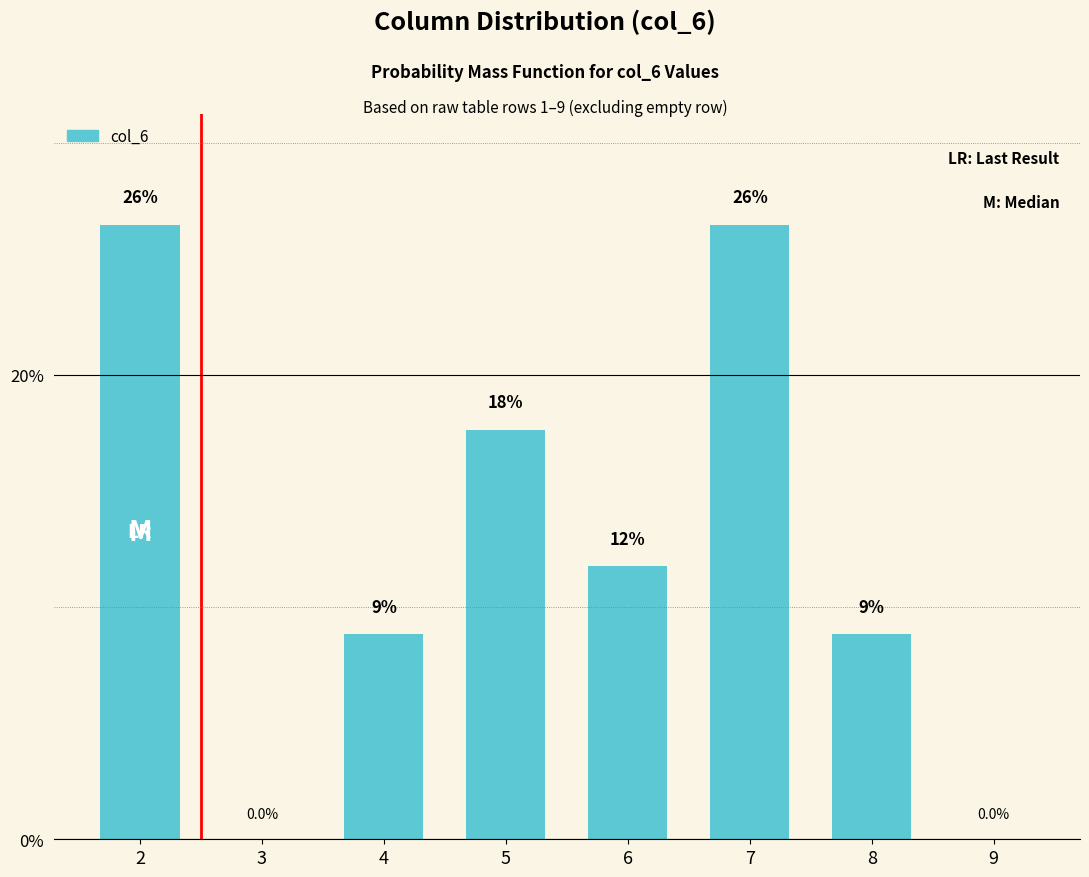

What is the sum of all values?

100.0